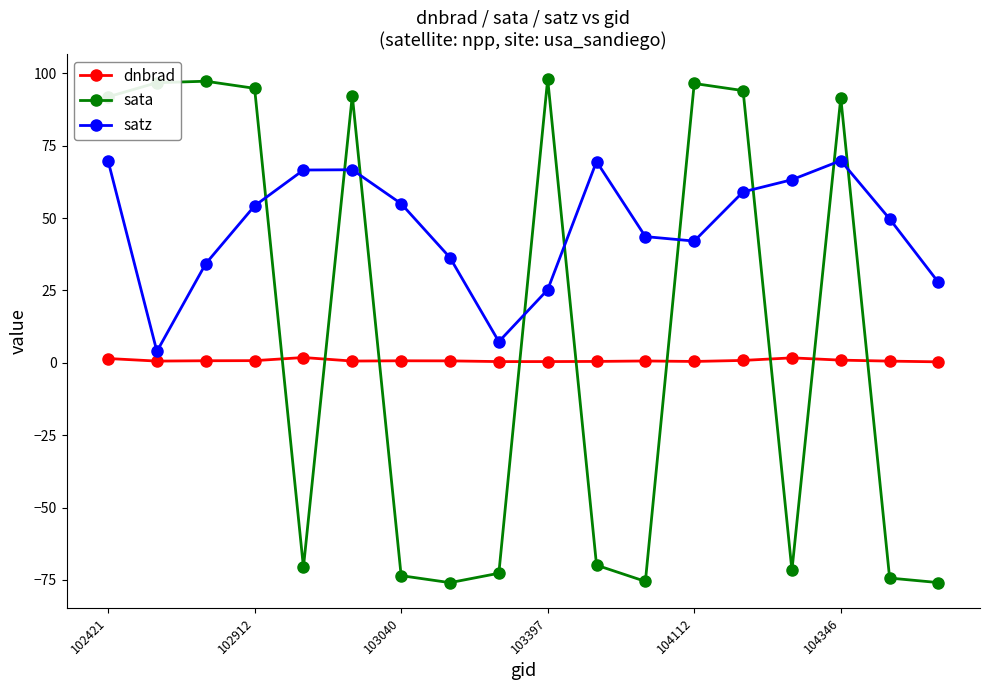

What is the average value of the satz series?

46.9